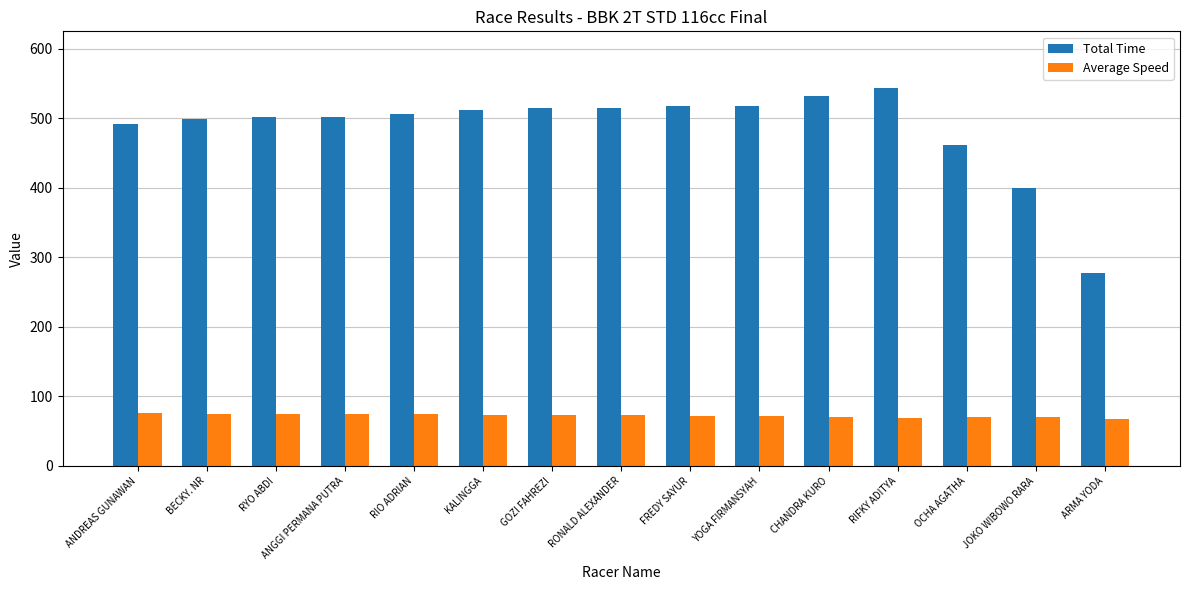

How many bars are there in total?

30